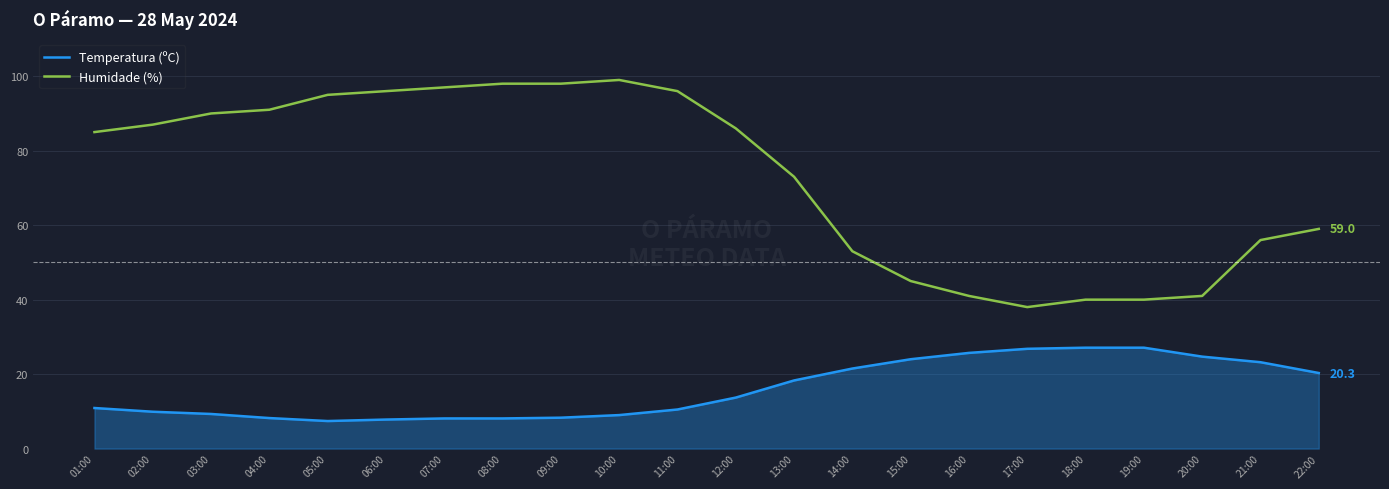

What is the highest value of the Temperatura (ºC) series?

27.1